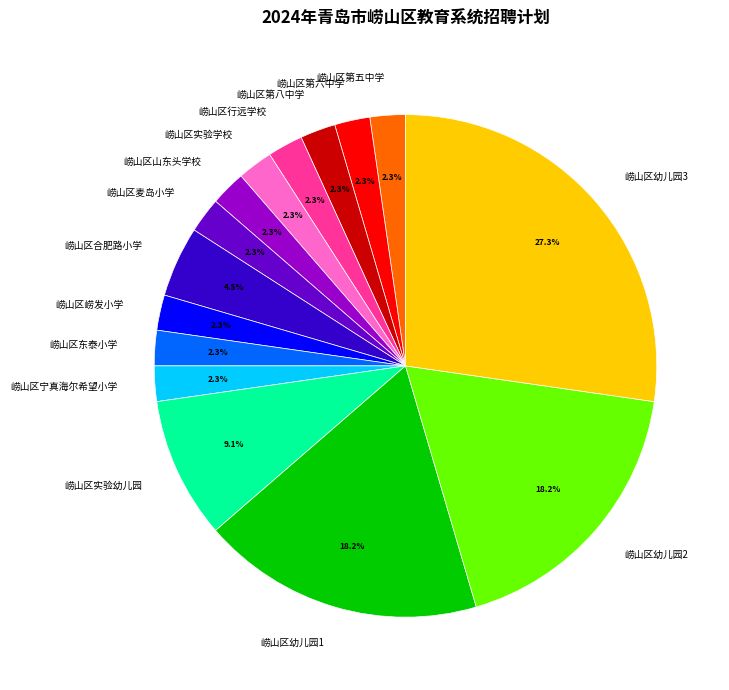

Is it true that 崂山区实验学校 is 2% of the pie?

True